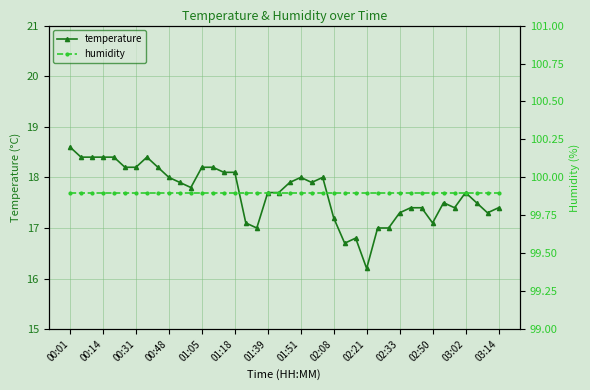

Is this an area chart (filled region under the line)?

No